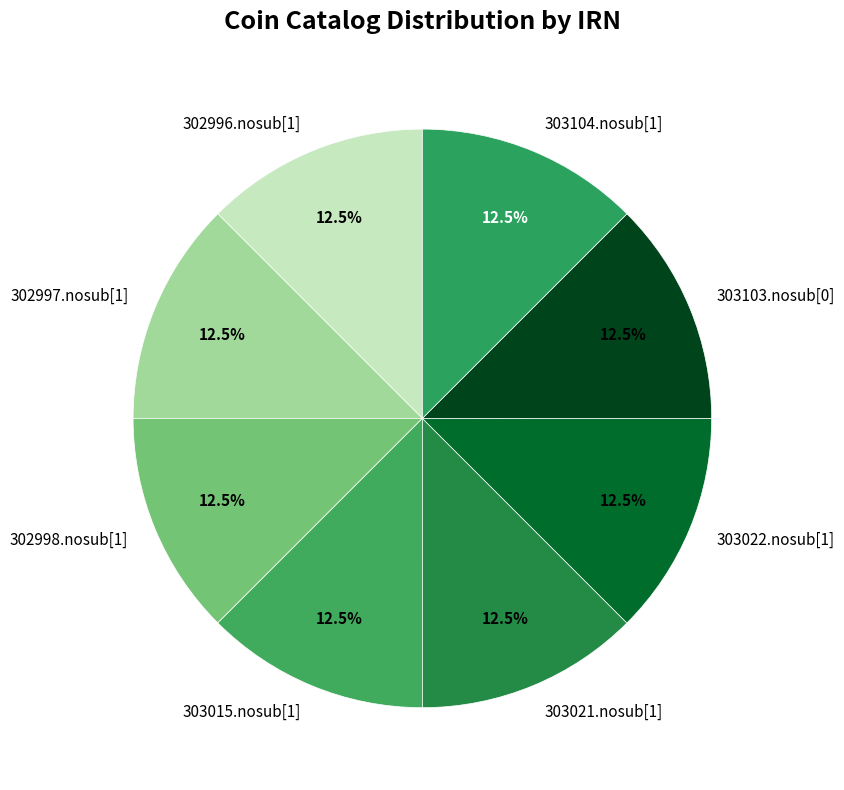

Combined, what portion of the pie is 303104.nosub[1] and 302997.nosub[1]?

25.0%